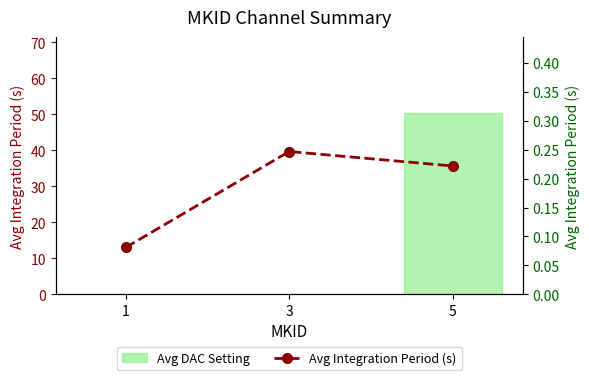

Is it true that Avg DAC Setting equals -25.1 at 1?

False